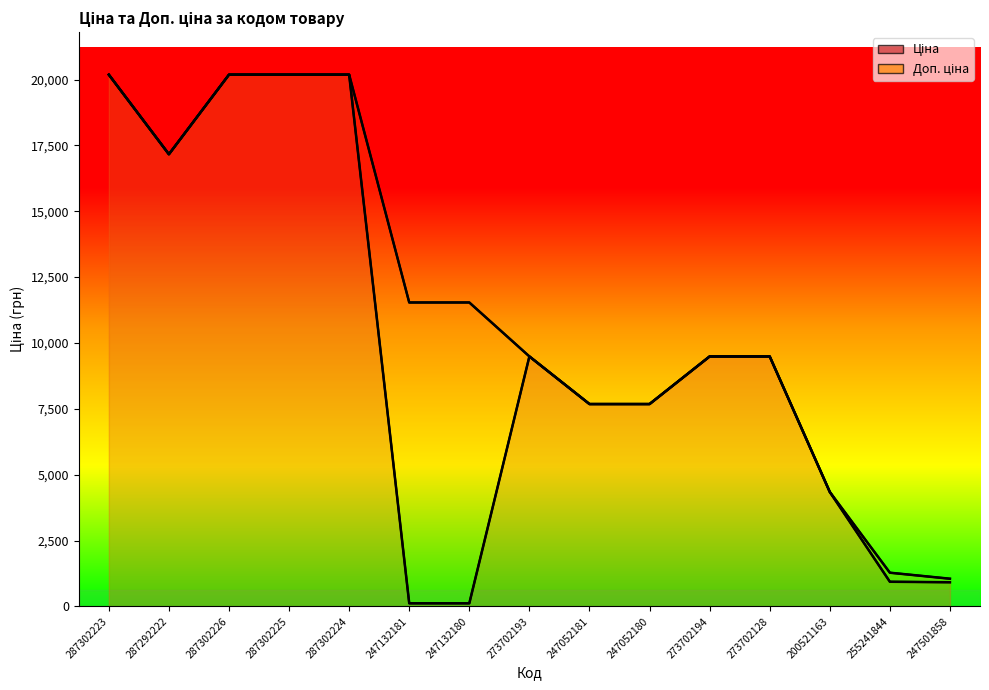

Which has a higher value, 287302223 or 273702128?

287302223